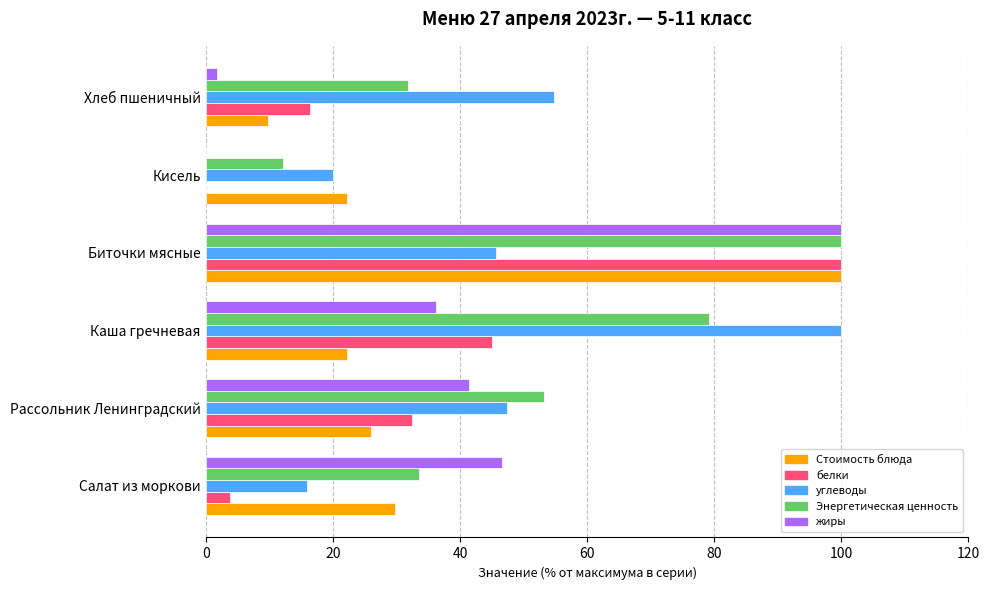

Between Каша гречневая and Хлеб пшеничный, which series saw the biggest shift?

Энергетическая ценность